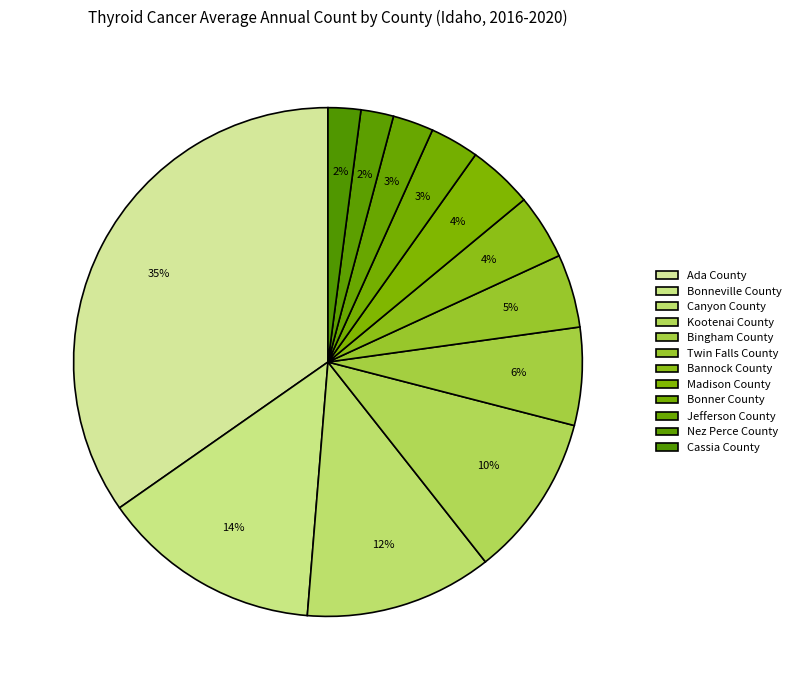

What percentage is the Canyon County slice, to the nearest percent?

12%